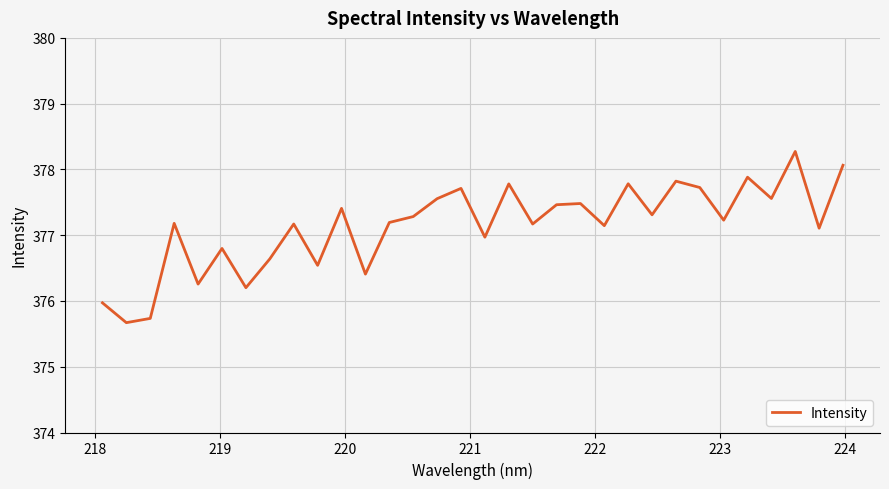

What is the maximum value shown in the chart?

378.3